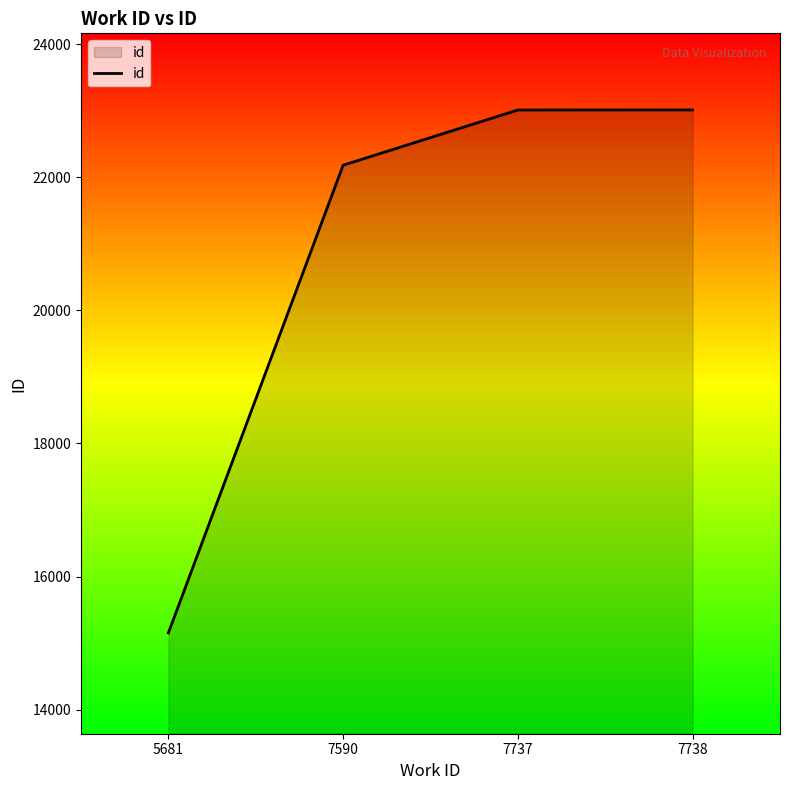

At which label is the value closest to 19083?

7590